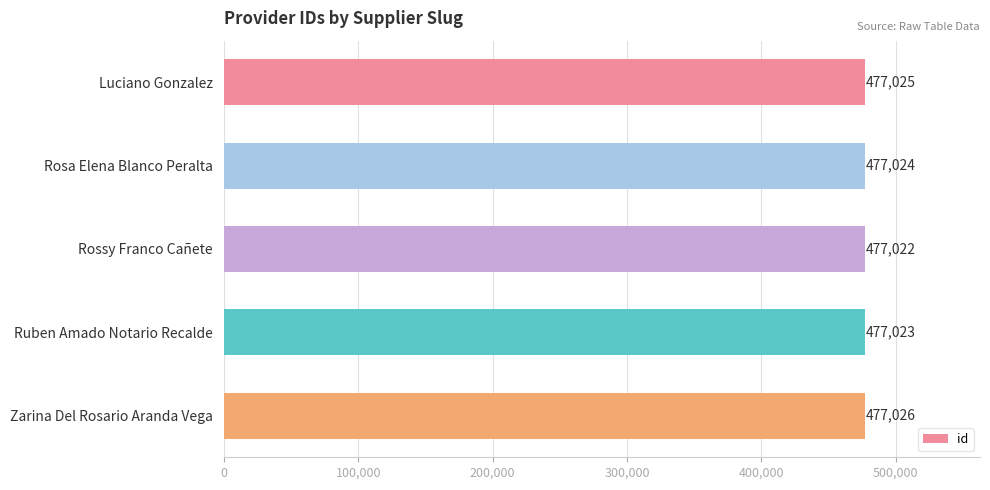

How many values are between 477023 and 477025?

3